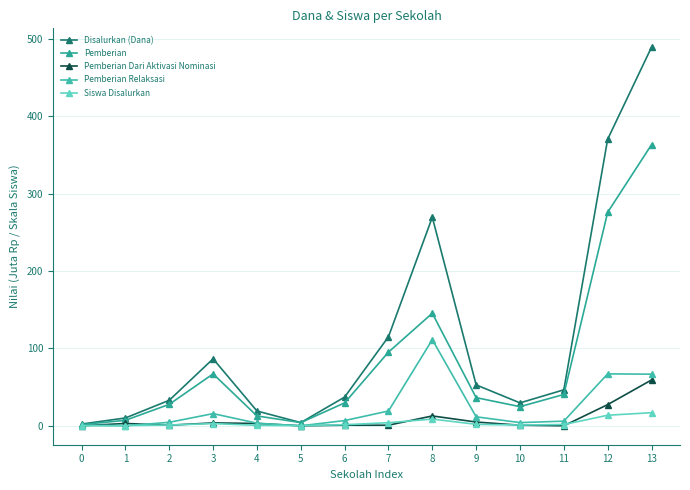

True or false: Disalurkan (Dana) and Siswa Disalurkan intersect in this chart.

False